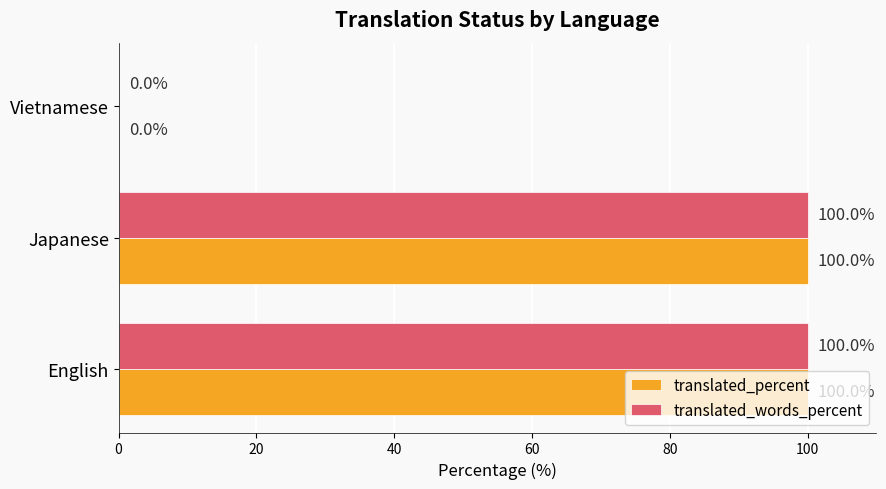

What is the maximum value for translated_words_percent?

100